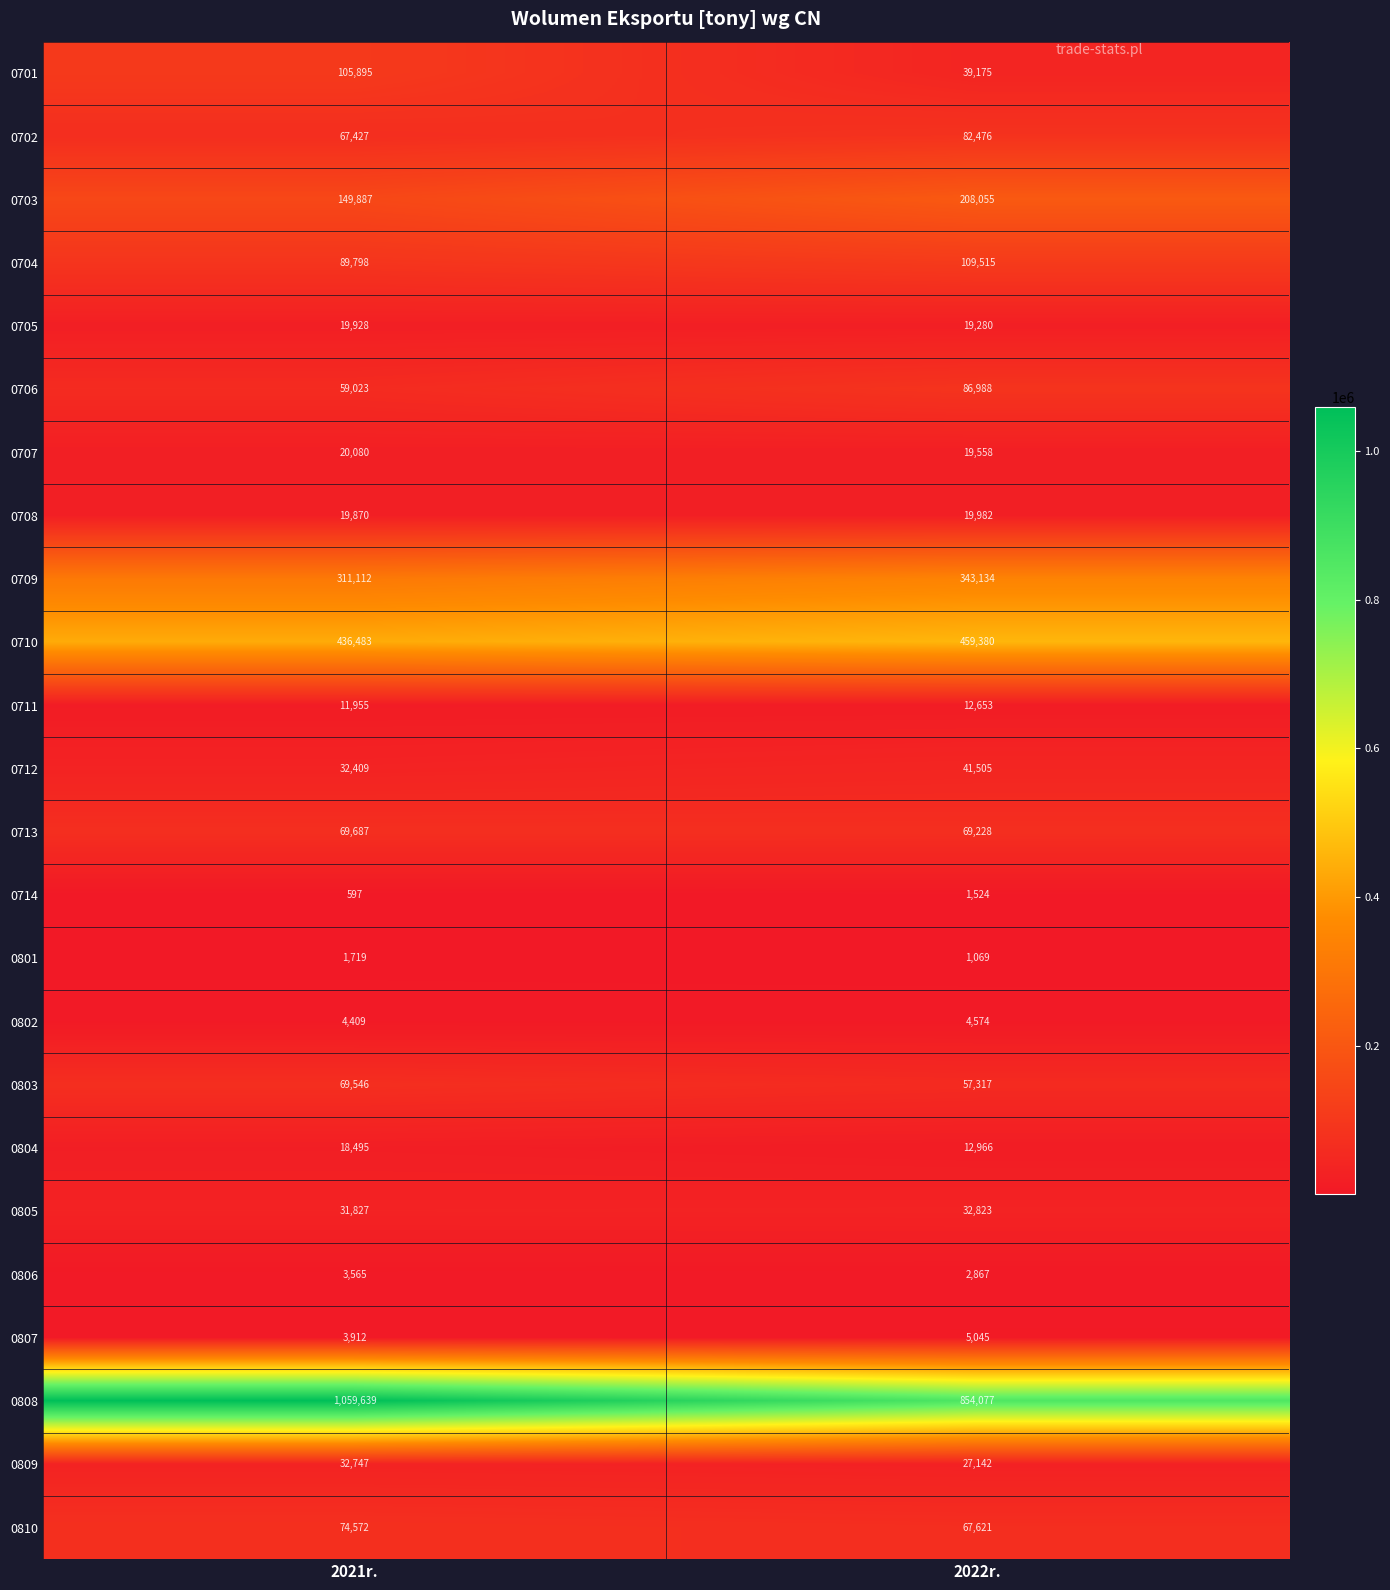

What is the difference between the highest and lowest values at 2021r.?

1059042